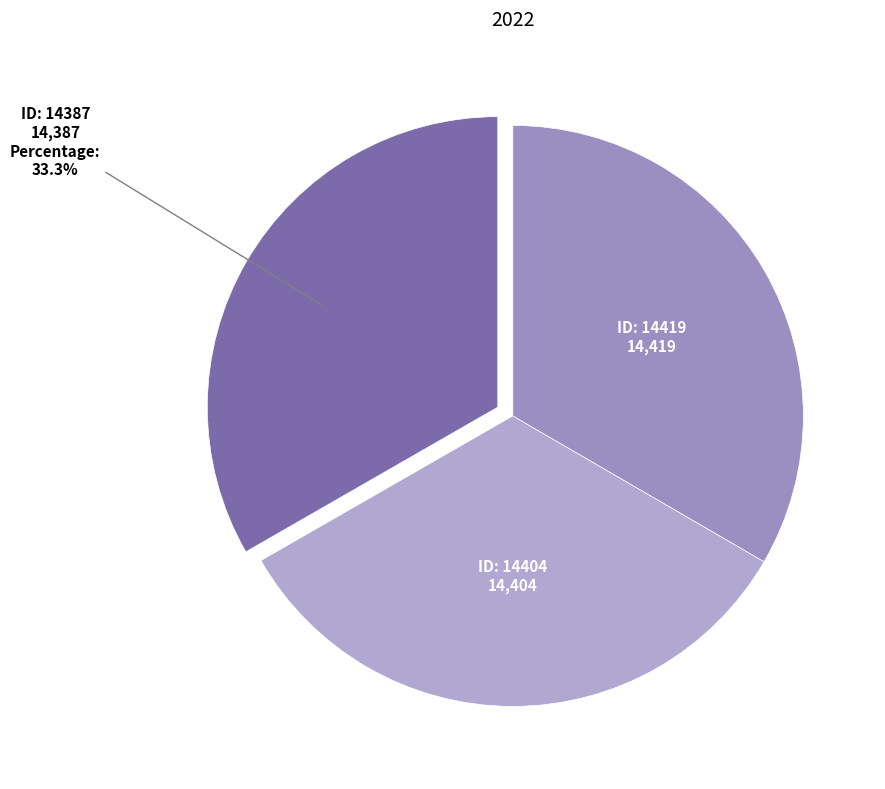

How many slices are in this pie chart?

3